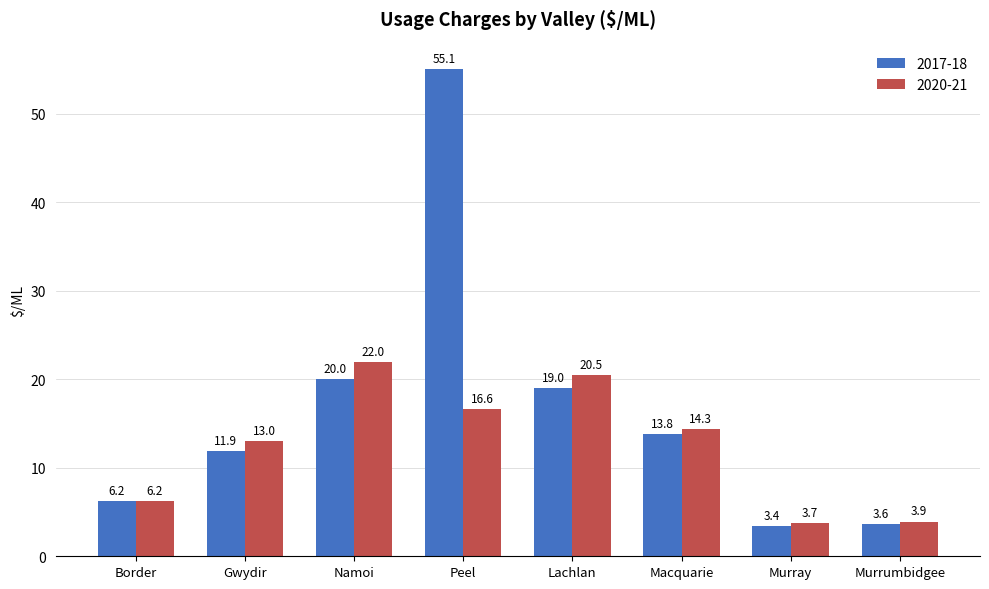

Rank the series at Peel from highest to lowest value.

2017-18, 2020-21